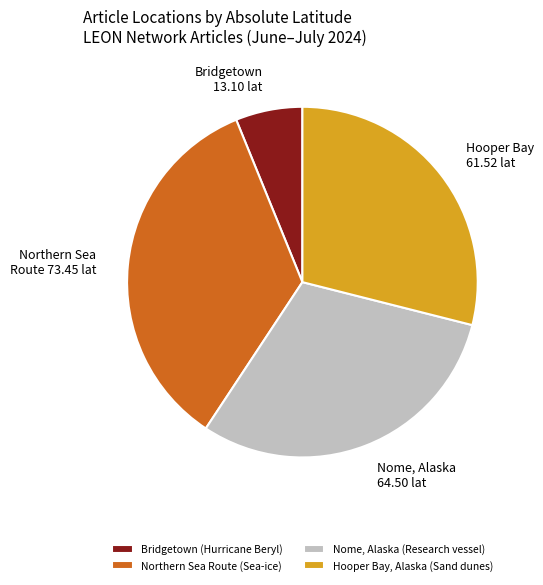

The Northern Sea Route (Sea-ice) slice represents 35% of the pie. True or false?

True